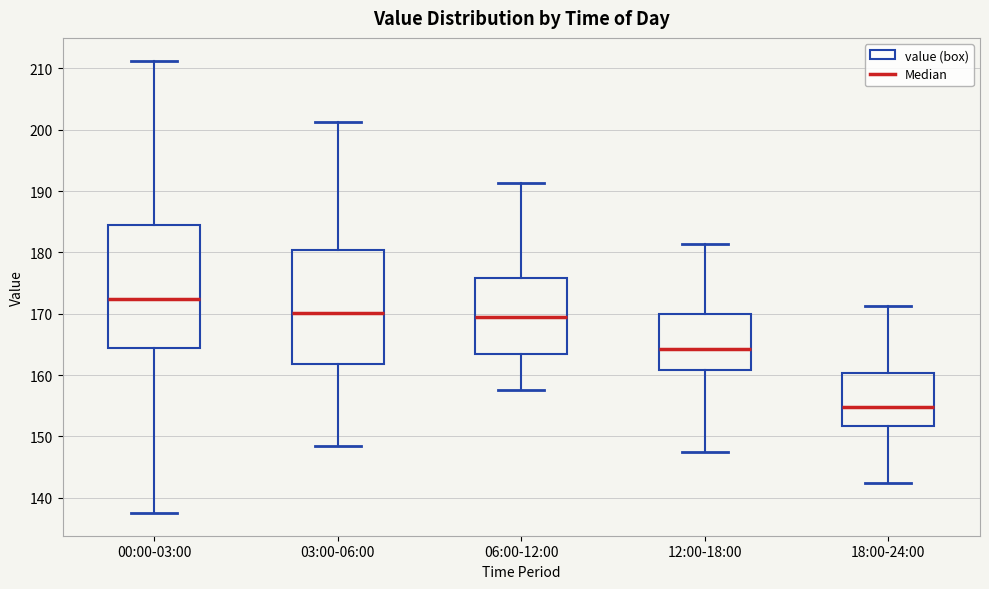

Where is the lower edge of the box for 18:00-24:00 on the y-axis? The values are not printed on the chart, so give them approximately, as read against the axis.

152